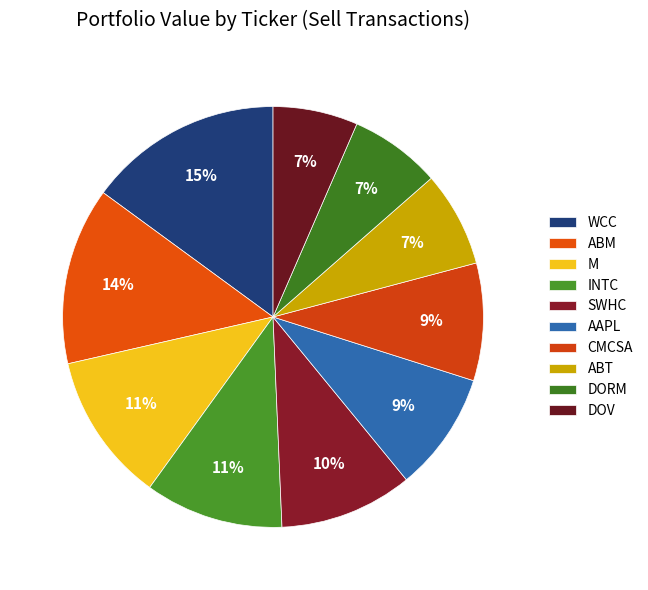

To the nearest percent, what is the difference between the largest and smallest slice percentages?

8%